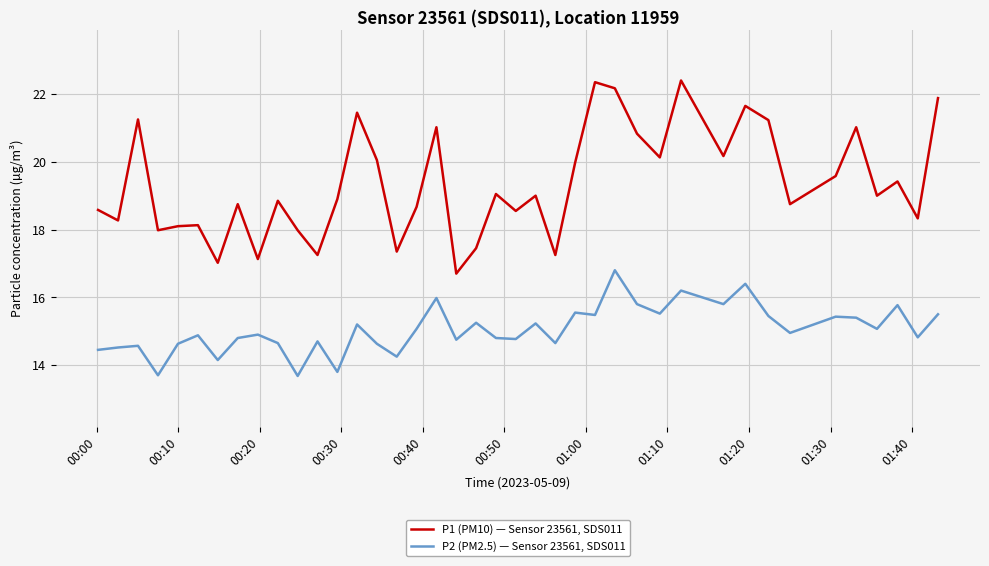

True or false: P2 (PM2.5) — Sensor 23561, SDS011 and P1 (PM10) — Sensor 23561, SDS011 cross at least once.

False